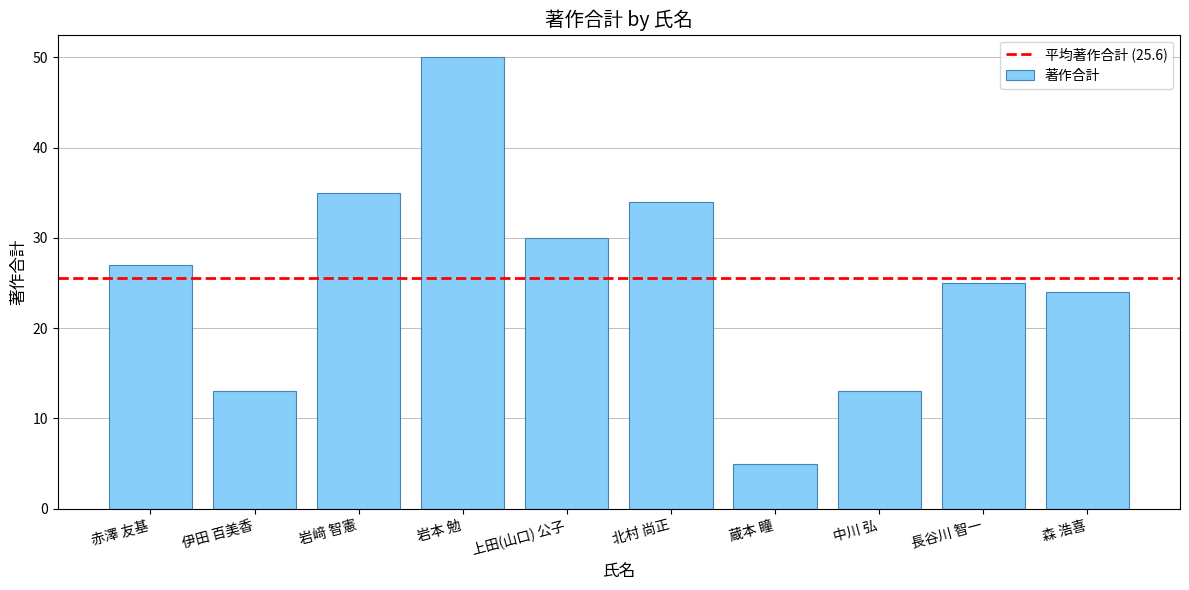

What position from the right is 中川 弘?

3